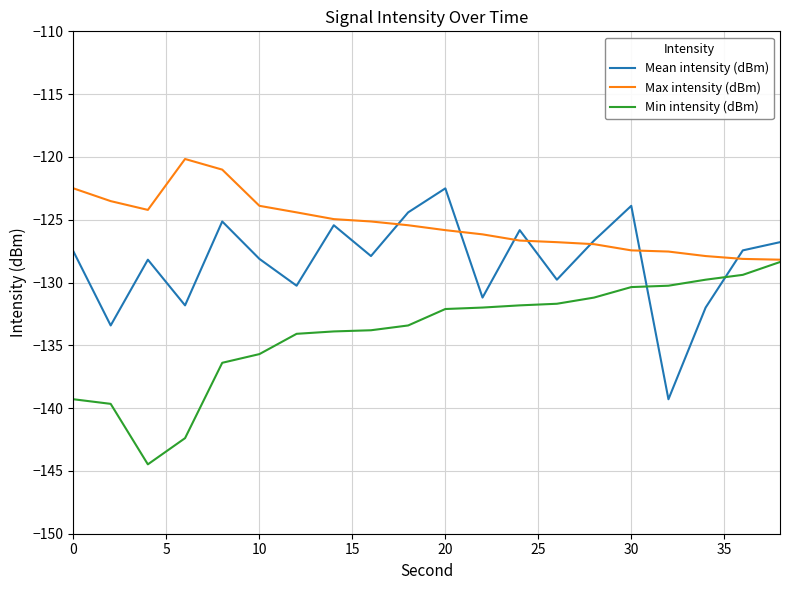

What is the lowest value of the Max intensity (dBm) series?

-128.2